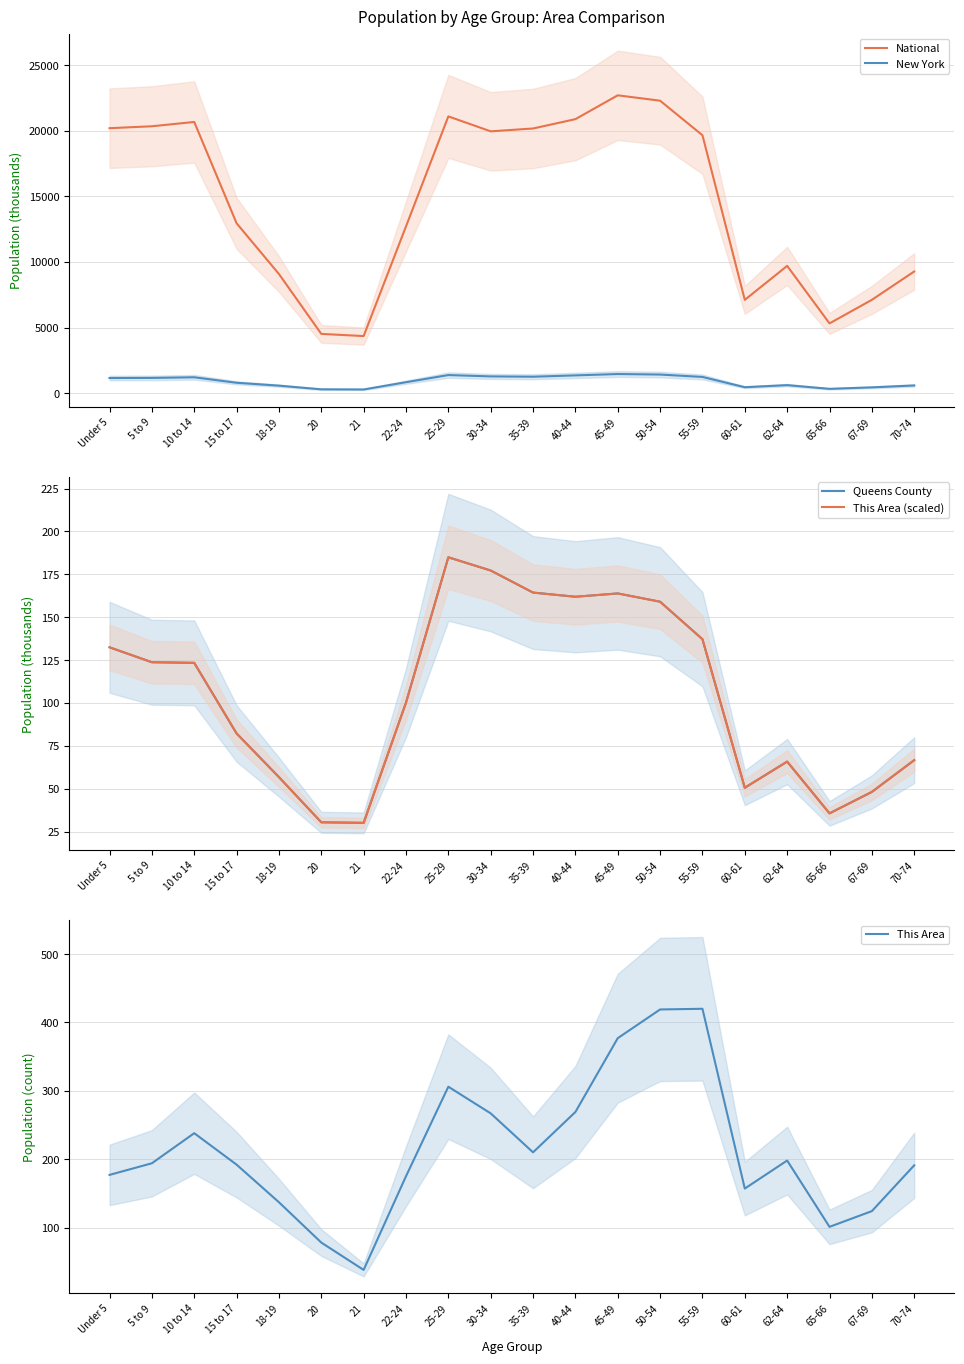

Rank the series by their maximum value, from lowest to highest.

Queens County, This Area (scaled), This Area, New York, National